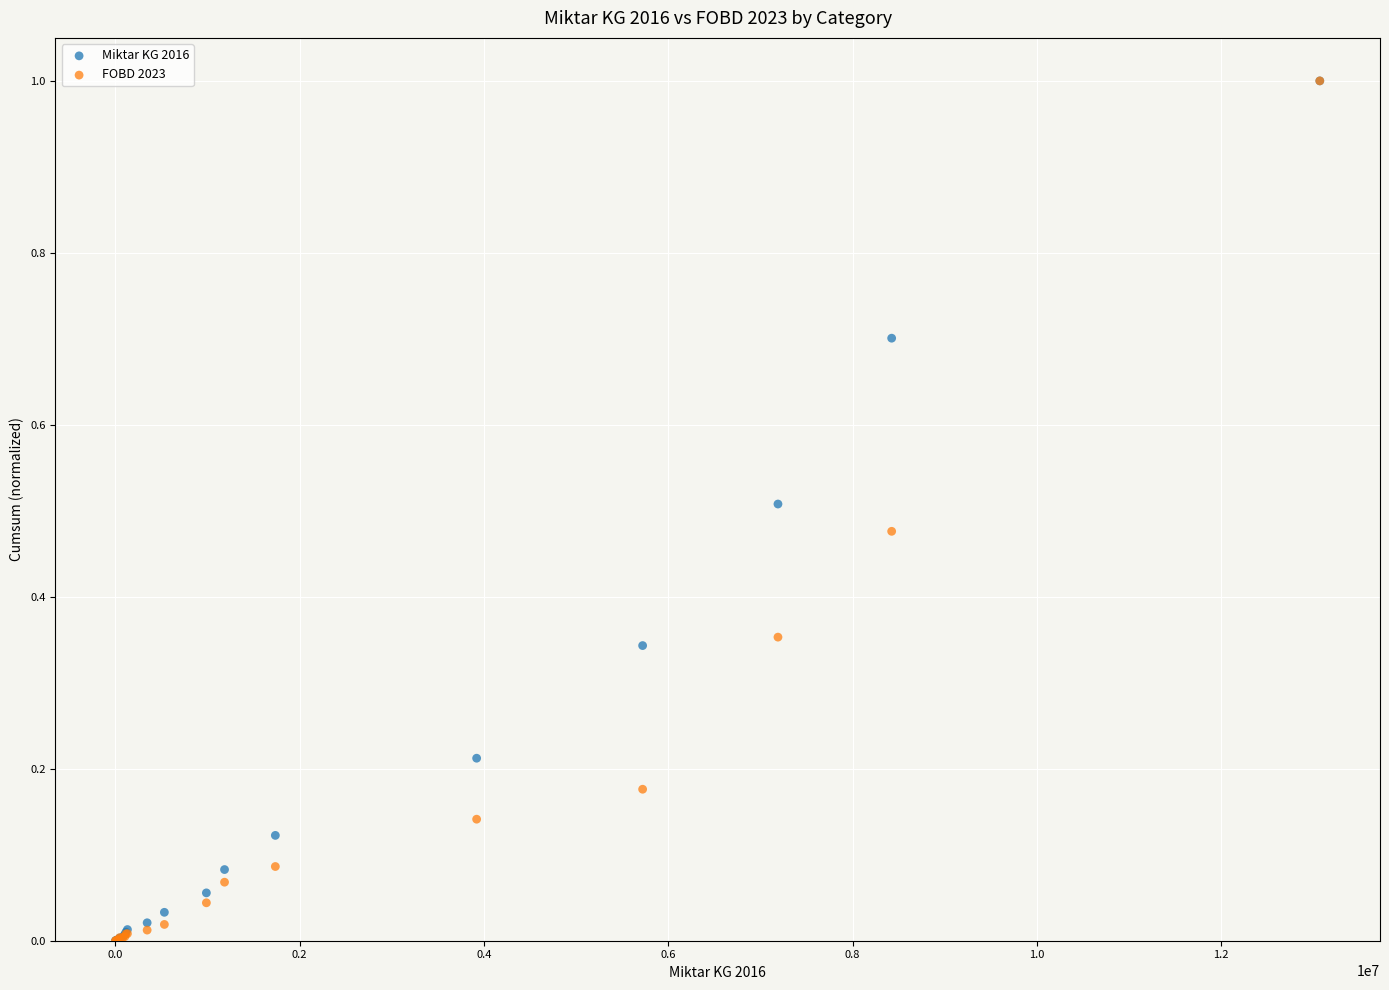

What are all the series names shown in the legend?

Miktar KG 2016, FOBD 2023